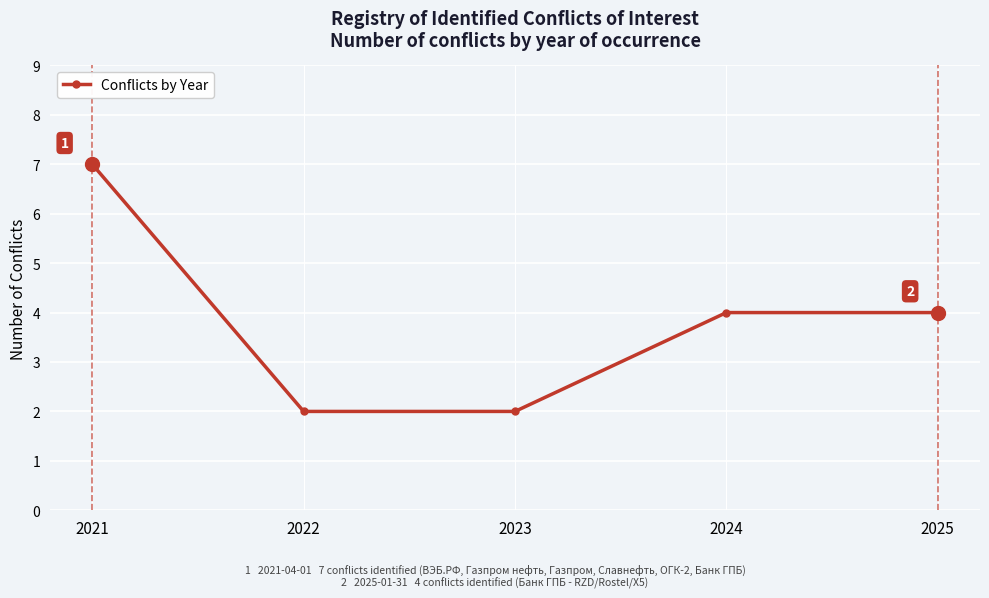

What is the value of the 1st point from the left?

7